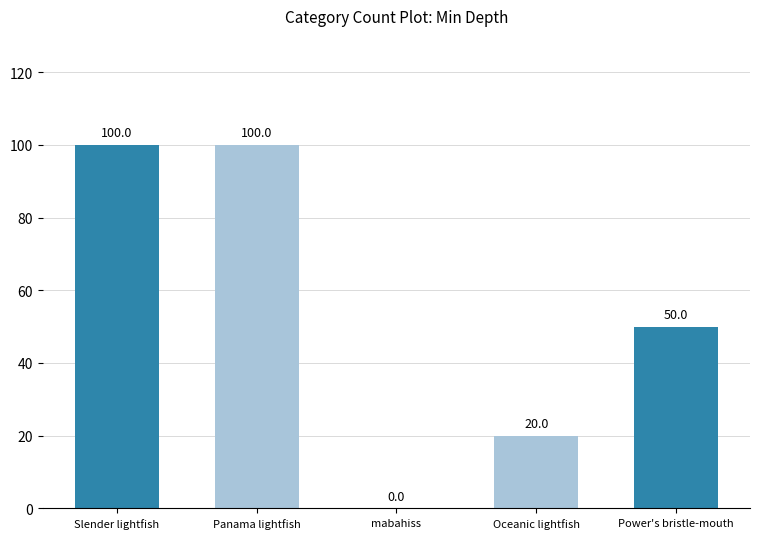

How many values are between 20 and 100?

4